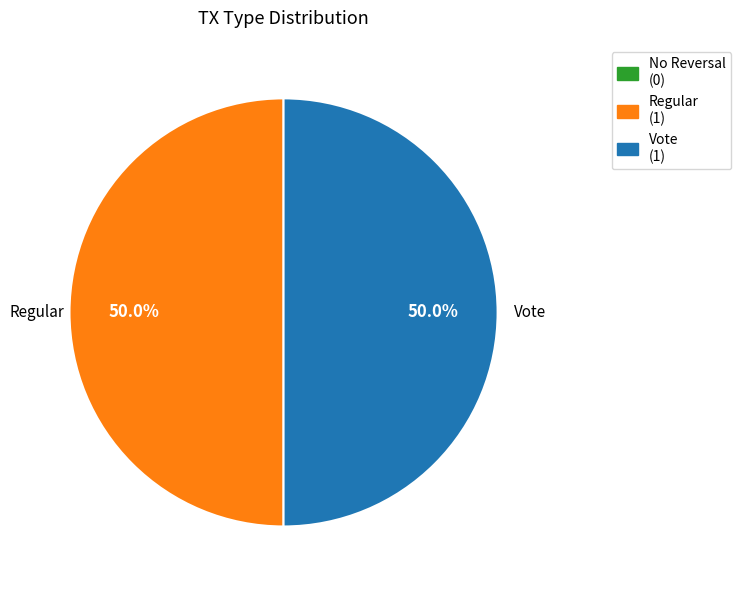

To the nearest percent, what percentage of the pie is Vote?

50%